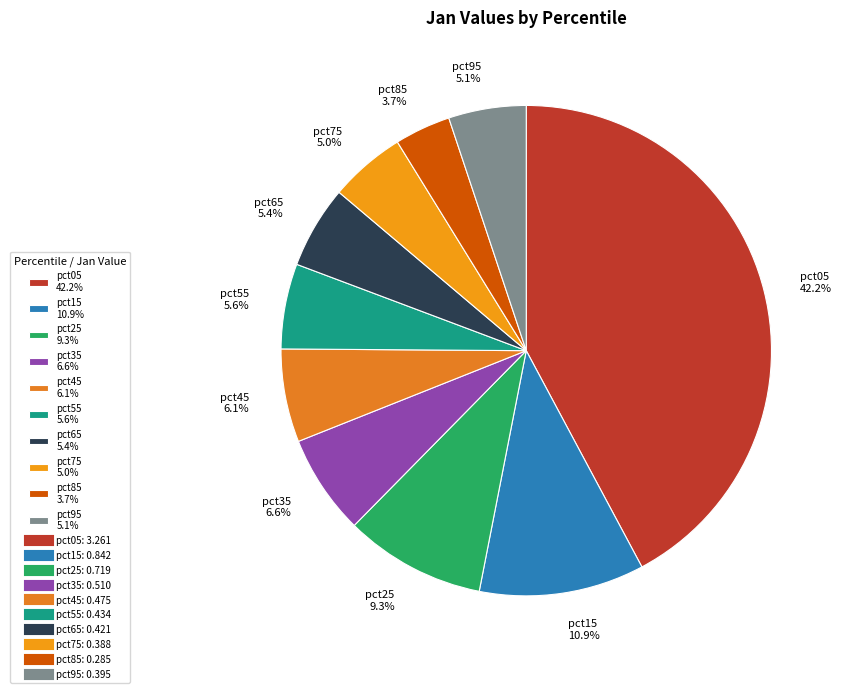

The pct75 slice represents 5% of the pie. True or false?

True